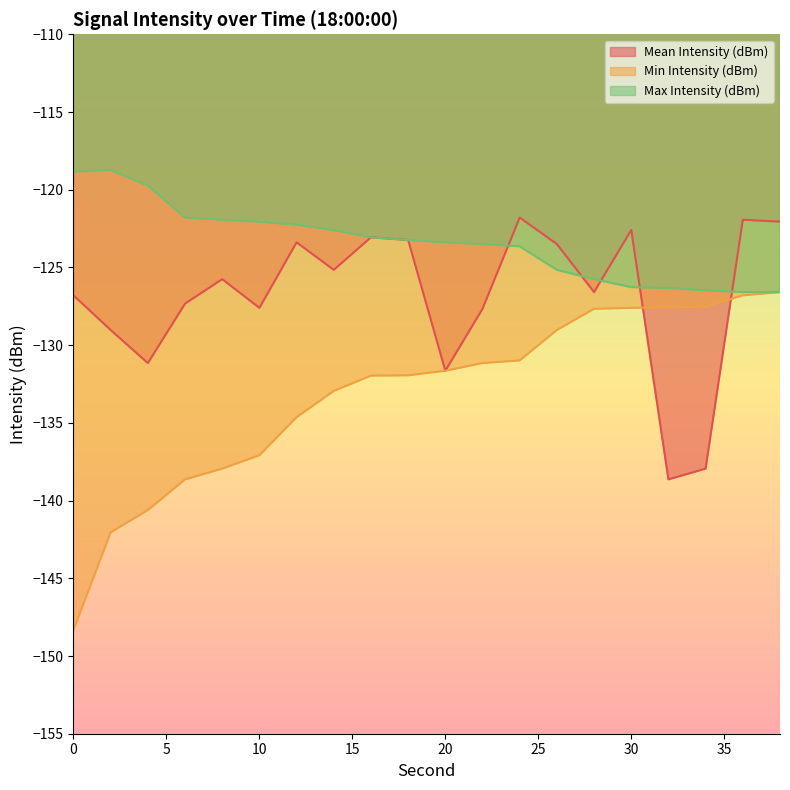

What is the difference between the maximum and minimum values in the Min Intensity (dBm) series?

21.7